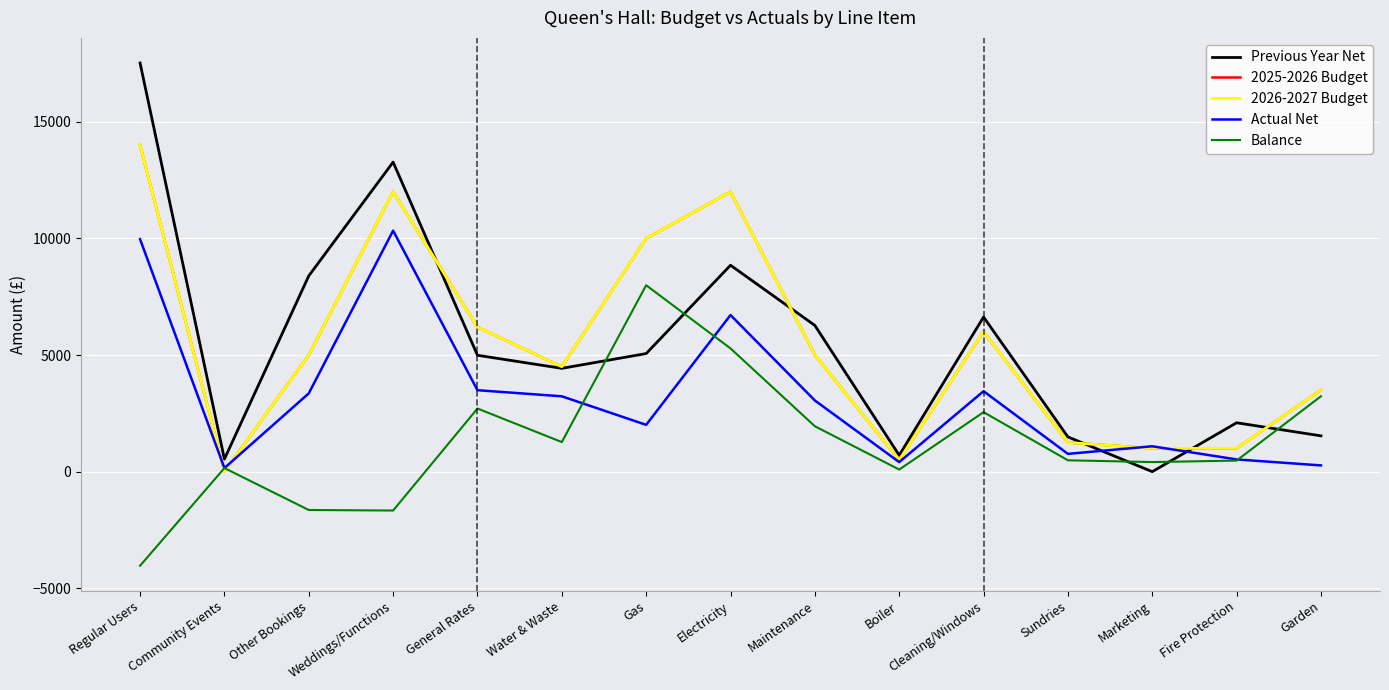

At which category does 2025-2026 Budget reach its first local peak?

Weddings/Functions